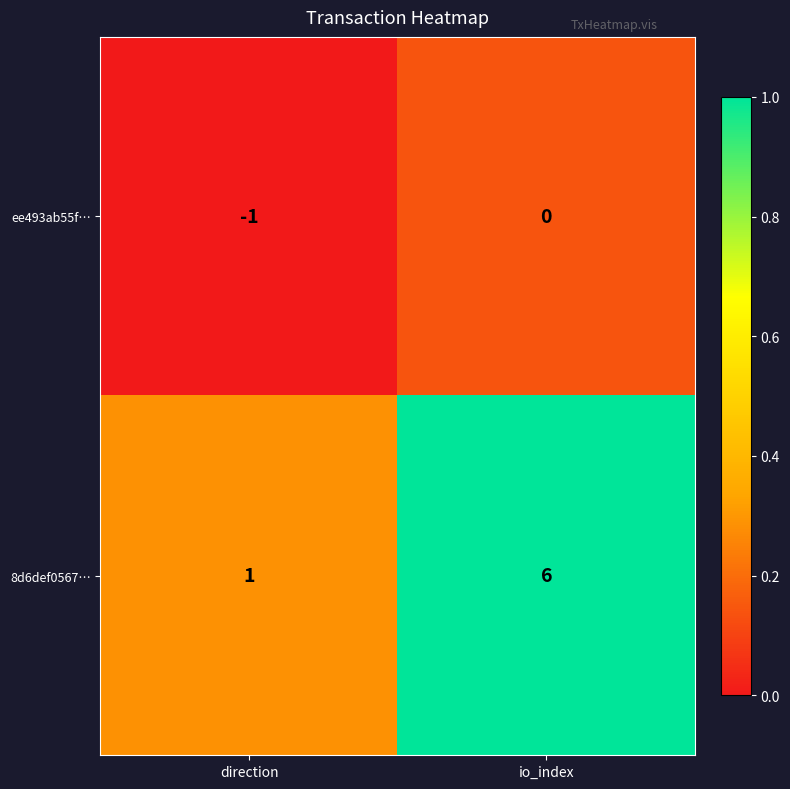

Which category has the lowest value across all series?

direction